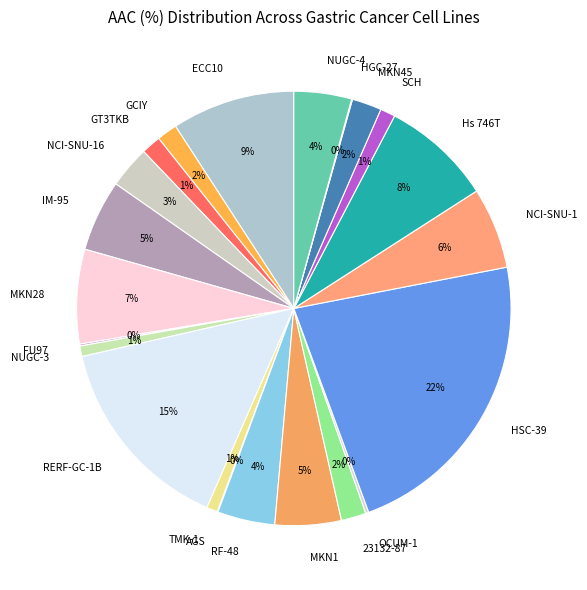

Is GCIY the majority of the pie?

No